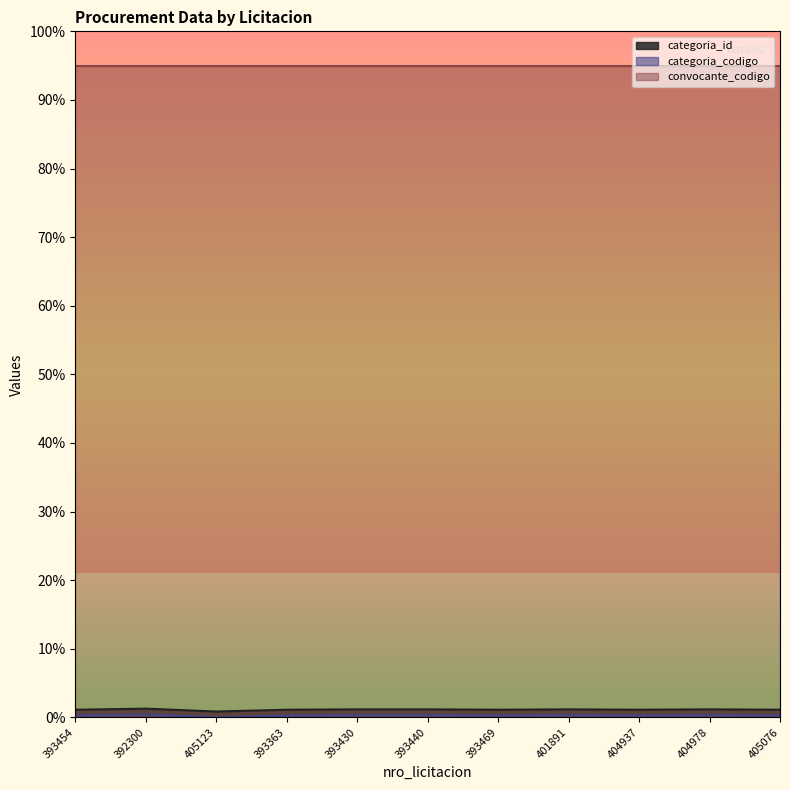

Where is the first local minimum for categoria_id?

405123